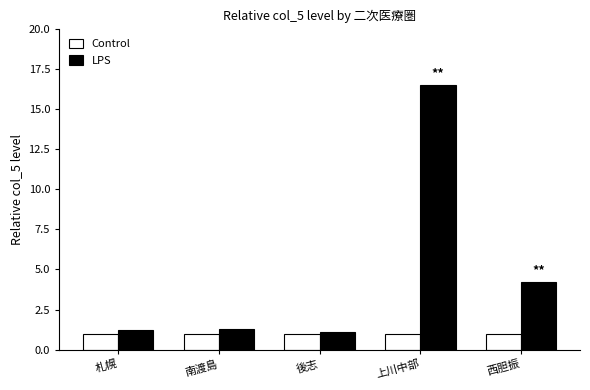

Is it true that LPS equals 27.0 at 上川中部?

False